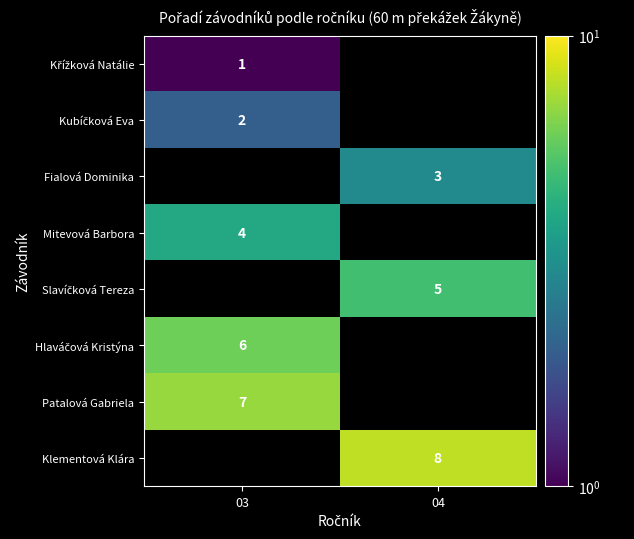

Which has a higher value, 03 or 04?

03